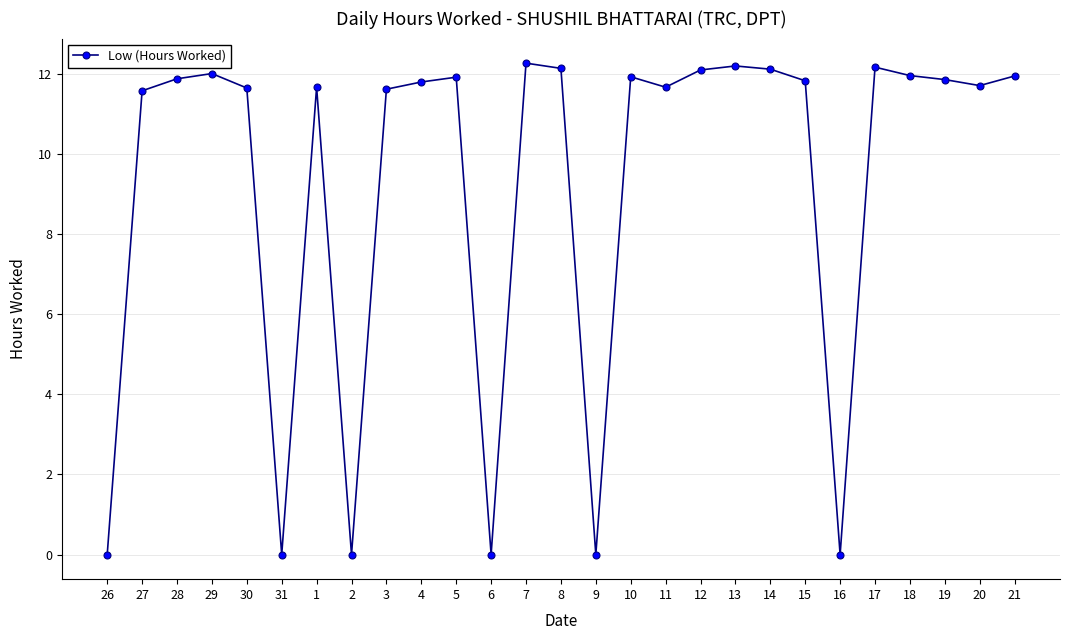

What is the greatest value displayed?

12.3